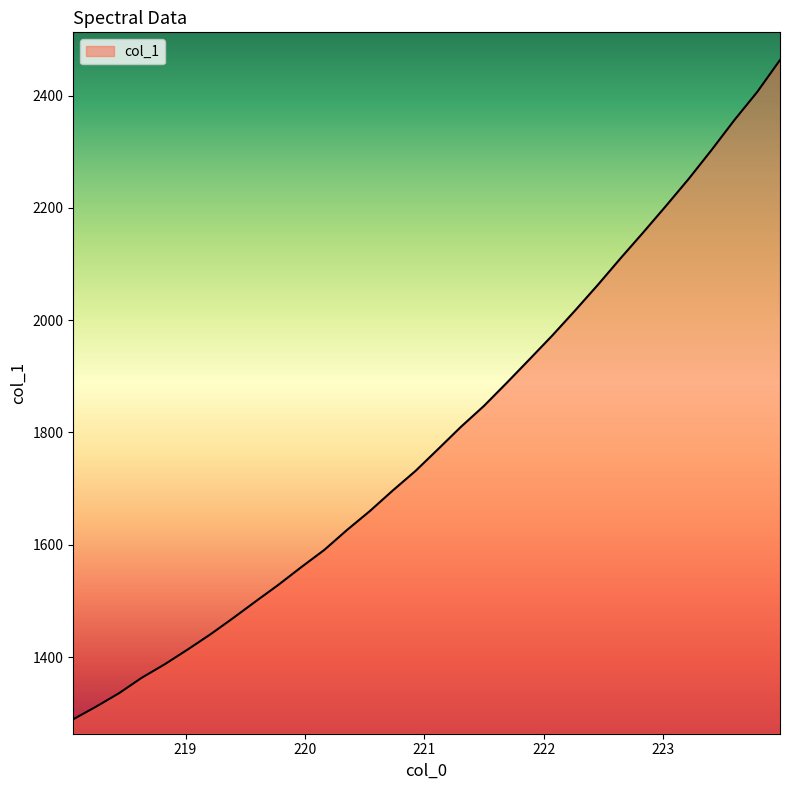

What is the minimum value shown in the chart?

1289.4